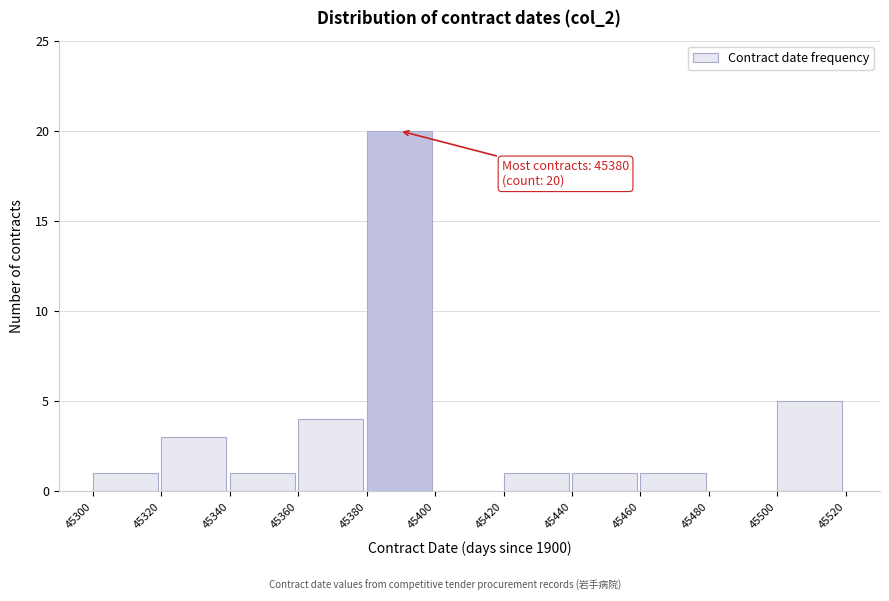

Which range on the x-axis has the tallest bar?

45380 to 45400